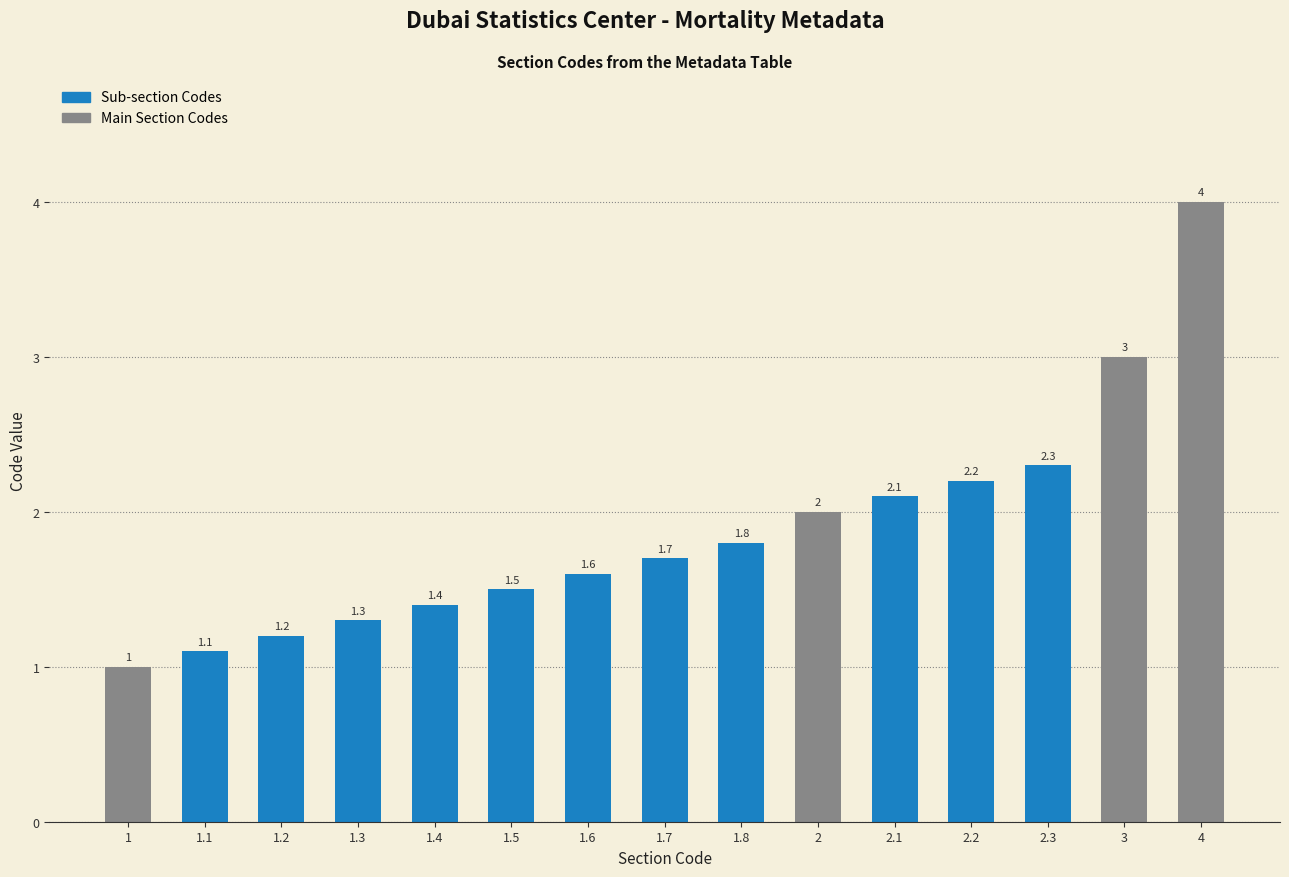

What is the average value?

1.9